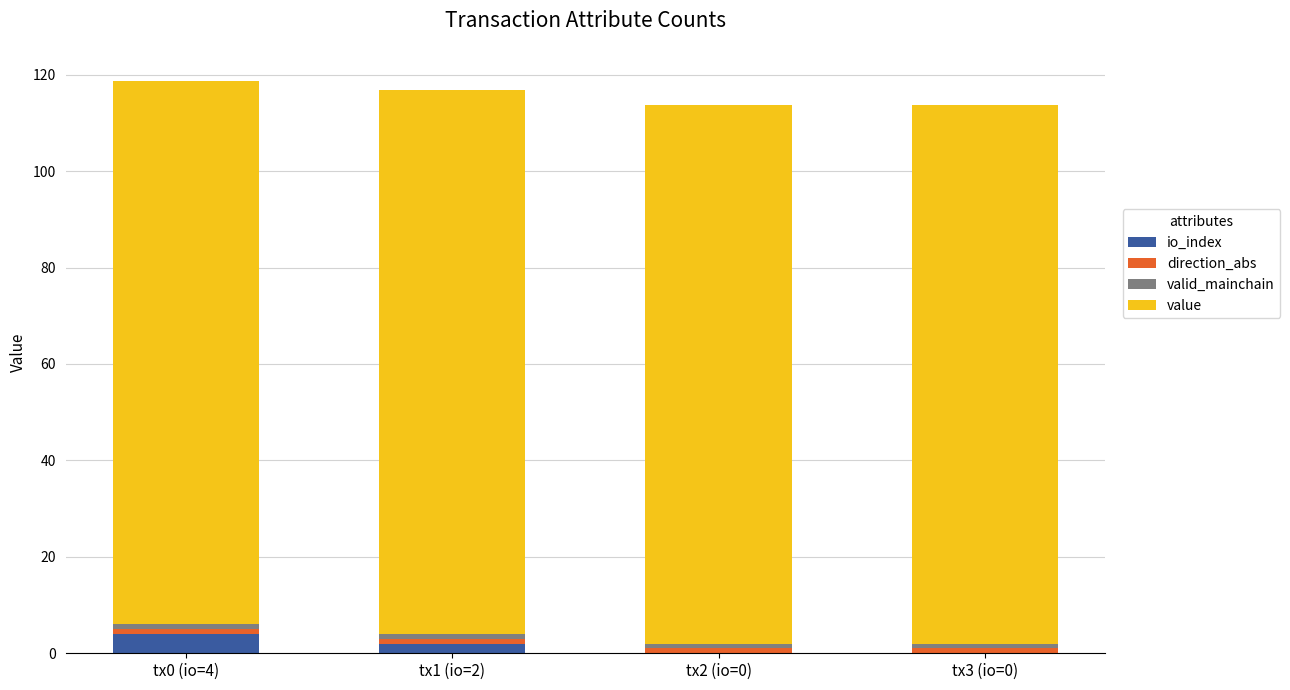

Does the chart contain stacked bars?

Yes